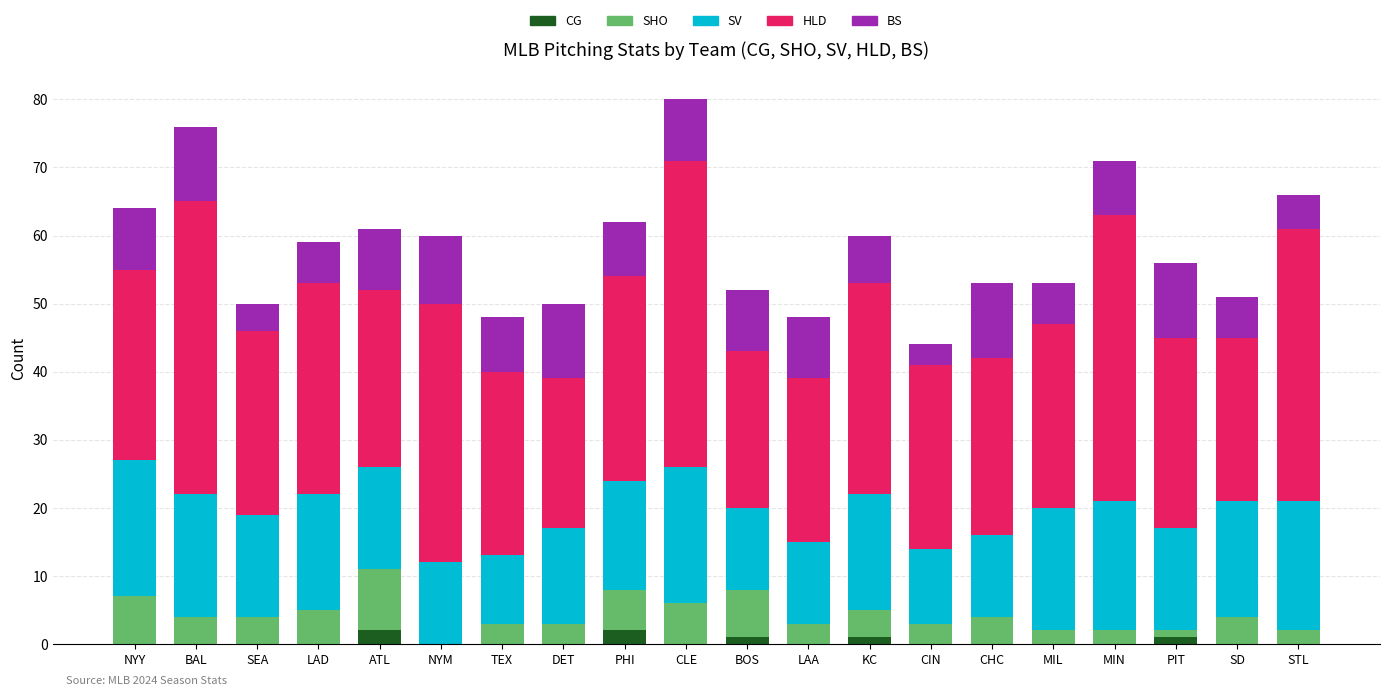

How many series are shown in this chart?

5